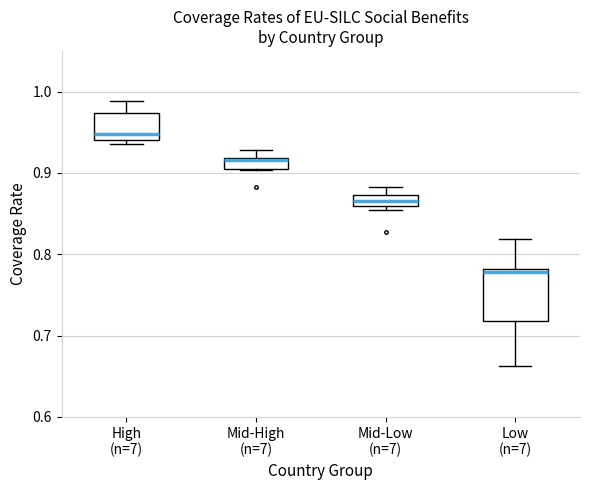

Comparing the boxes themselves (not the whiskers), which one is the tallest?

Low (n=7)